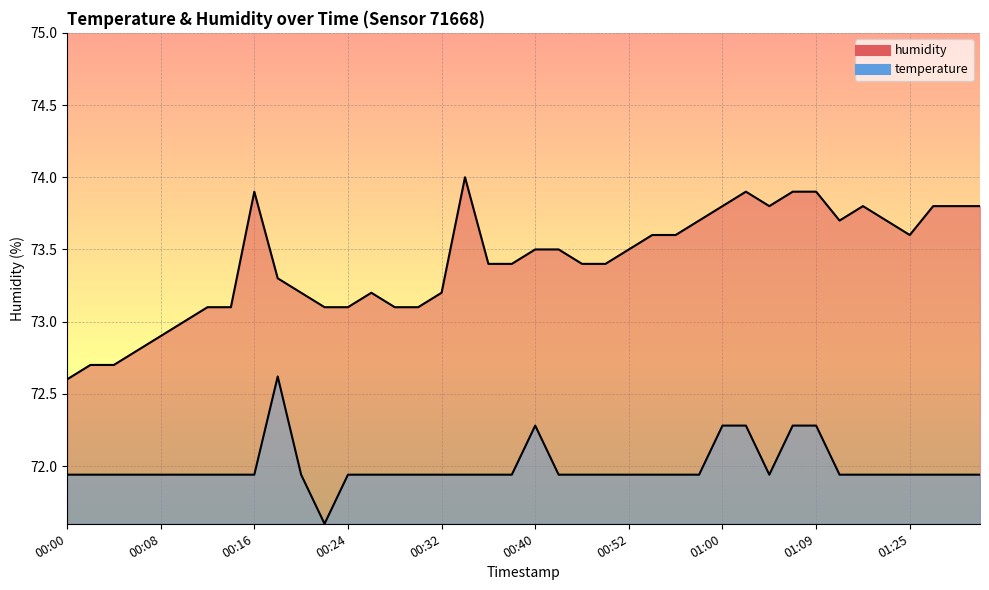

What position from the right is 01:21?

5